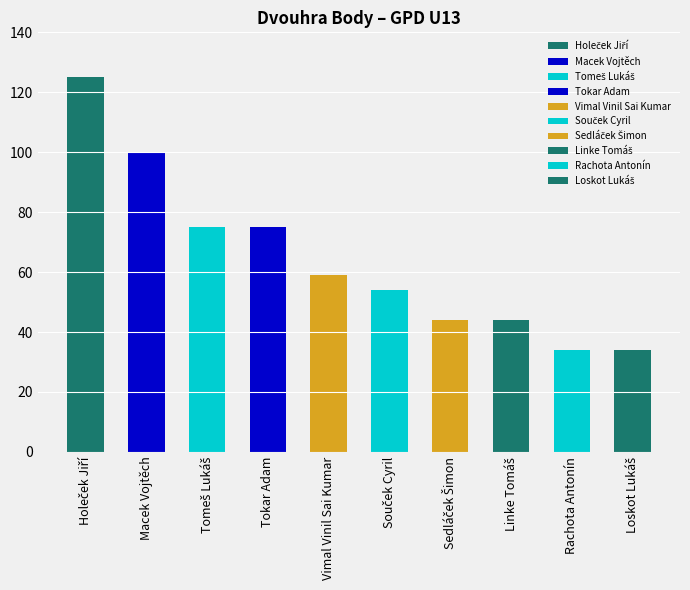

Count the values in the range 44 to 75.

6